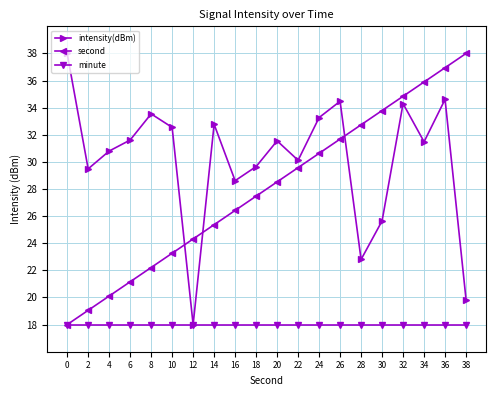

Rank the series by their average value, from lowest to highest.

minute, second, intensity(dBm)